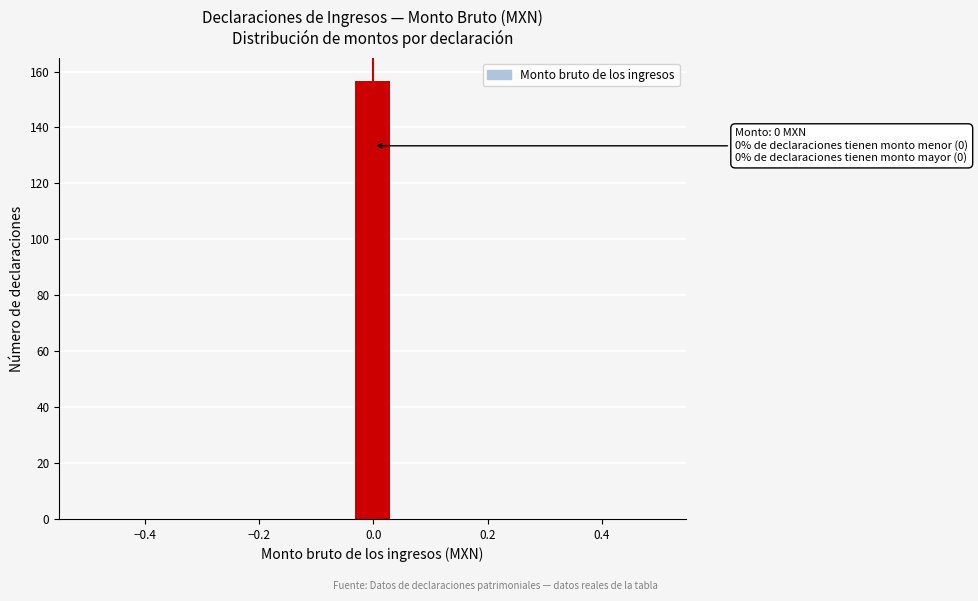

Read against the x-axis, roughly where is the centre of the tallest bar?

0.00